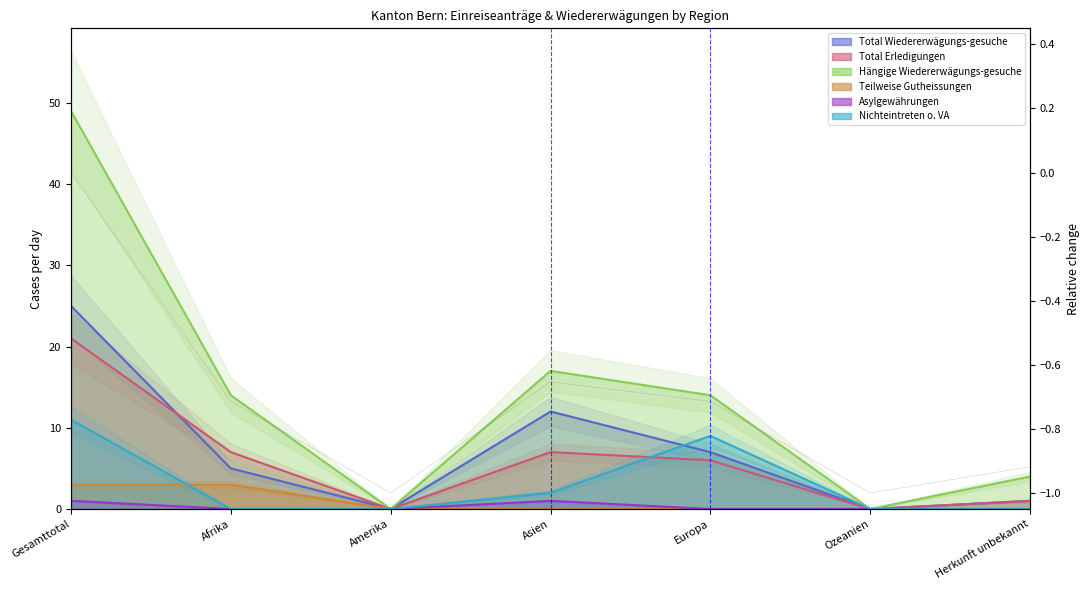

Which series ends up on top after the final intersection of Nichteintreten o. VA and Total Erledigungen?

Nichteintreten o. VA